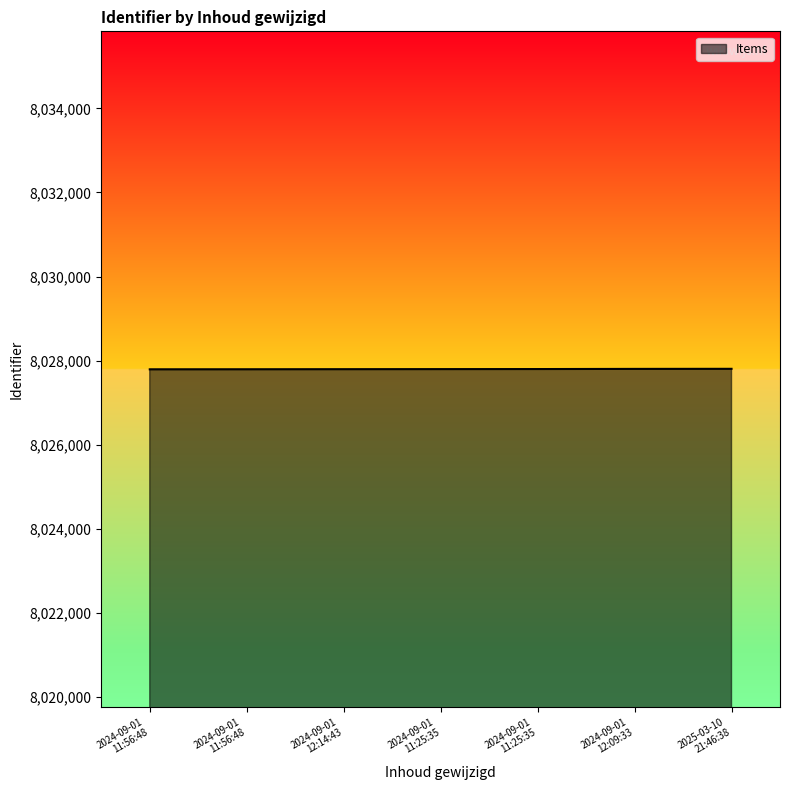

How many series are shown in this chart?

1